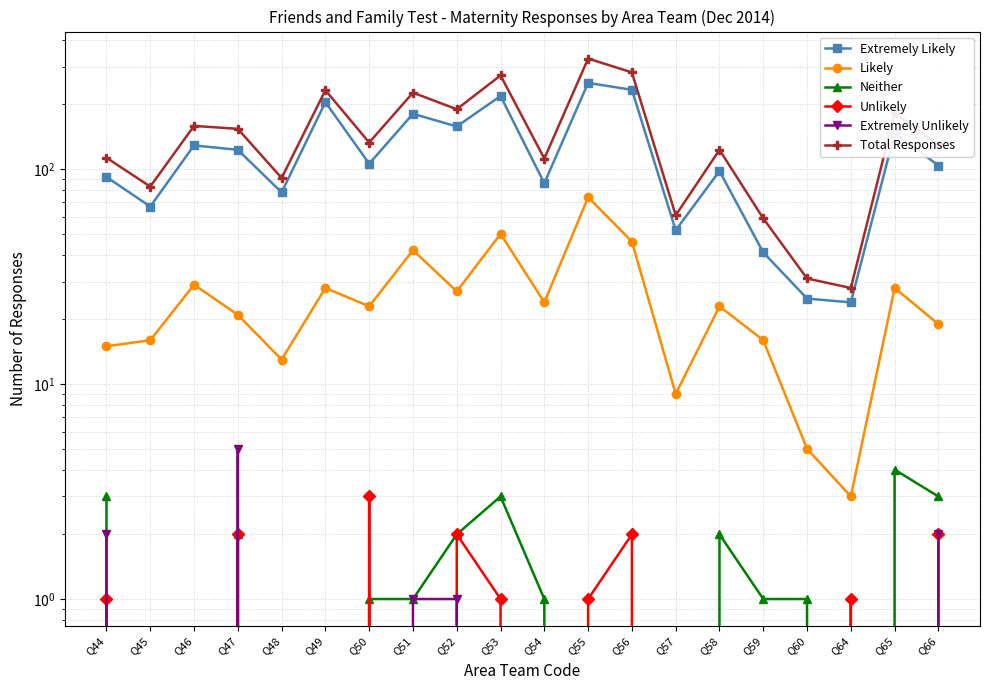

At which label is Neither closest to 2?

Q47